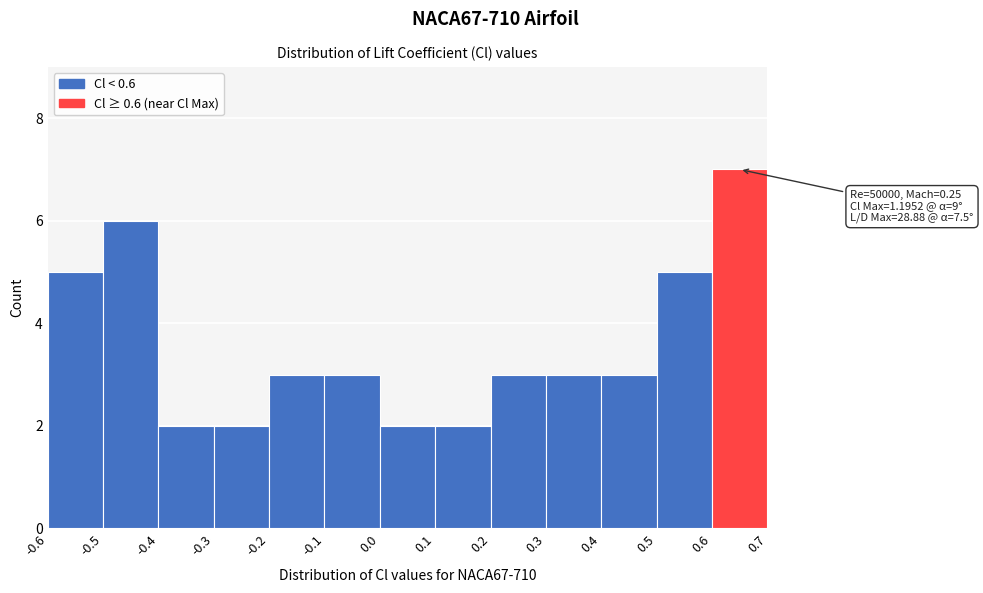

Over which range of the x-axis is the bar tallest?

0.6 to 0.7